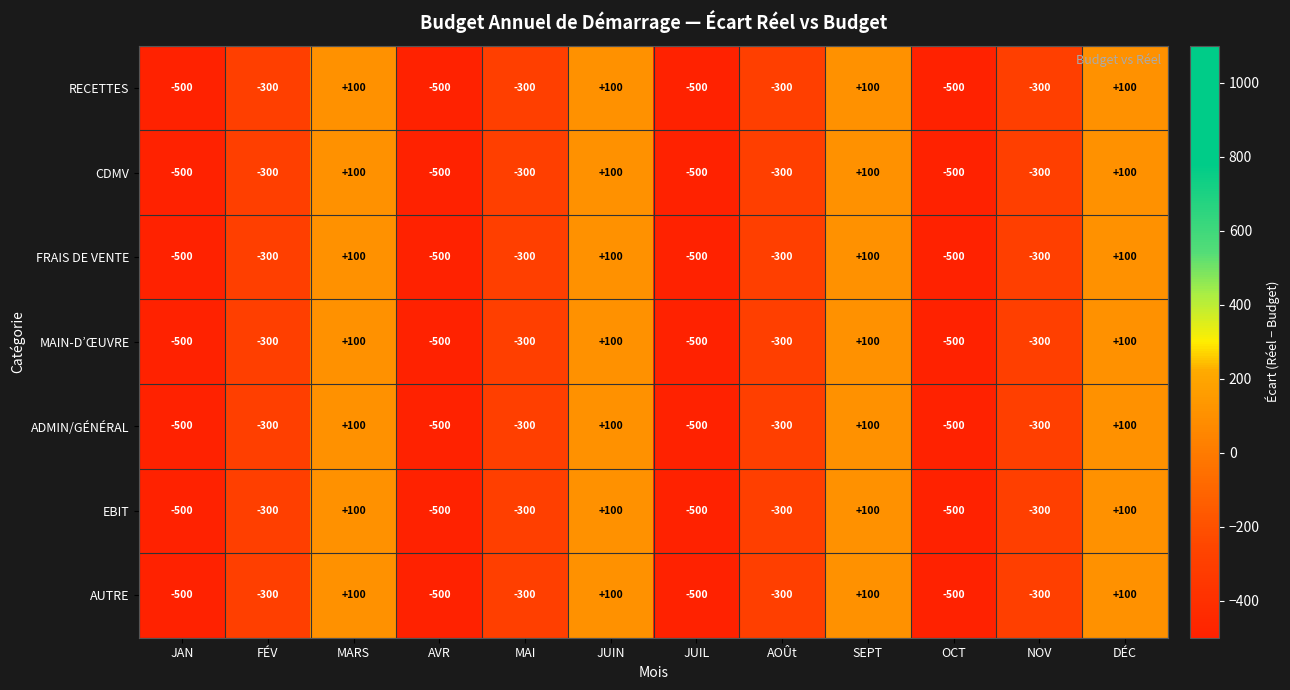

What is the average value of the FRAIS DE VENTE series?

-233